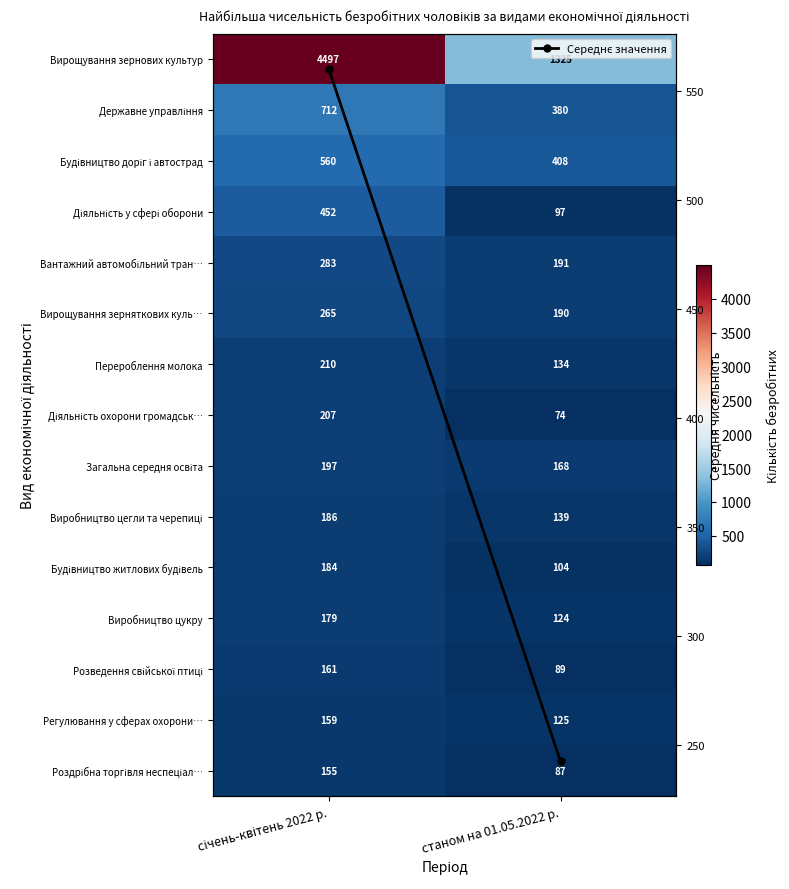

What is the maximum value for Вантажний автомобільний тран…?

283.0